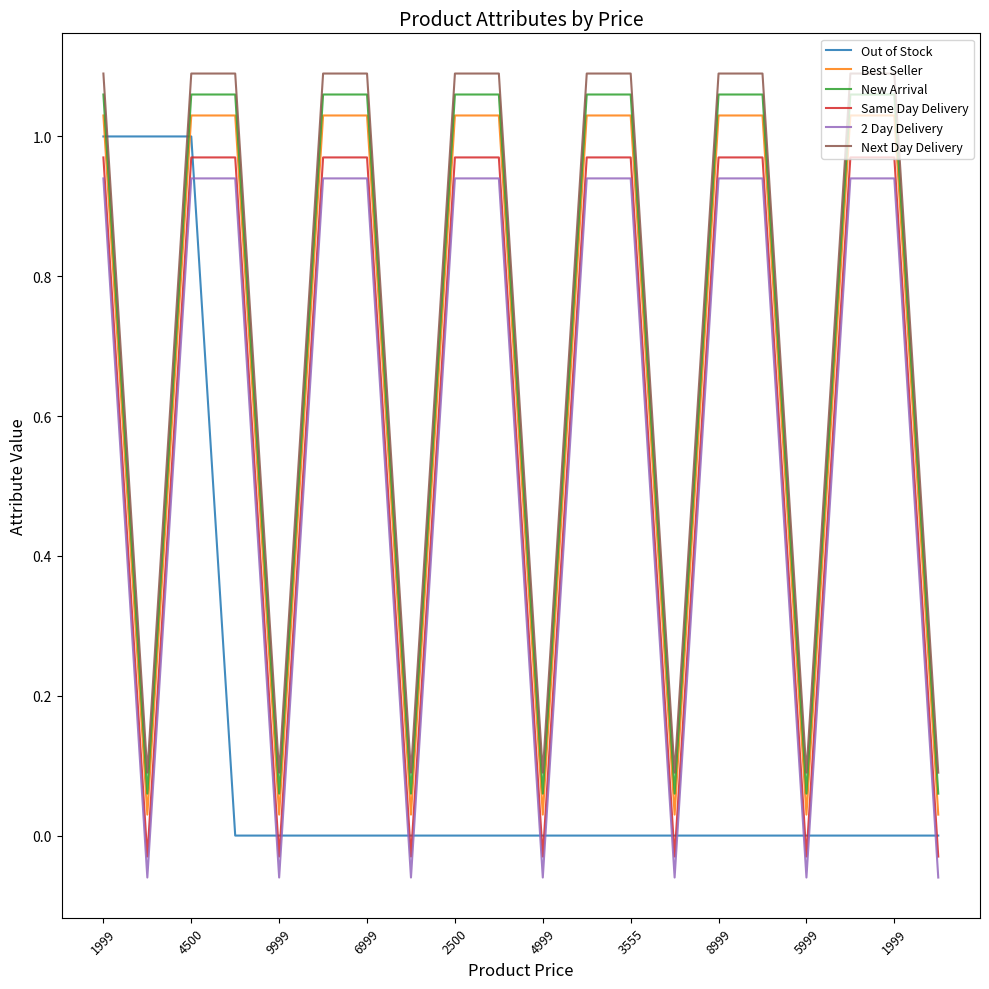

What are all the series names shown in the legend?

Out of Stock, Best Seller, New Arrival, Same Day Delivery, 2 Day Delivery, Next Day Delivery